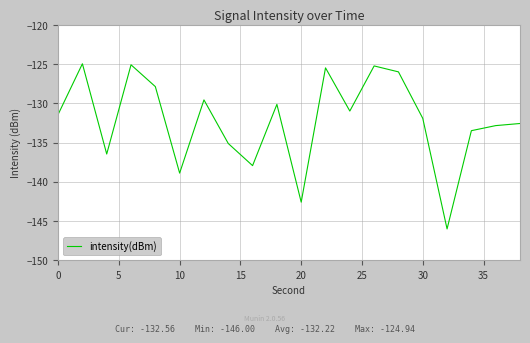

What is the greatest value displayed?

-124.9